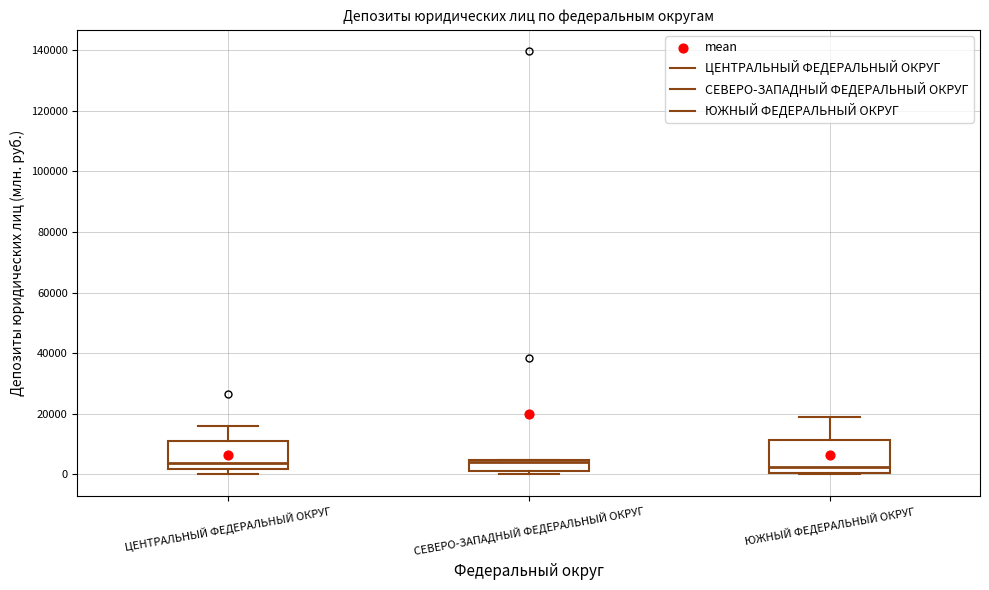

Reading left to right, read every box against the y-axis: the position of its median line, the range the box covers, and the ends of its whiskers. The values are not printed on the chart, so give them approximately, as read against the axis.

ЦЕНТРАЛЬНЫЙ ФЕДЕРАЛЬНЫЙ ОКРУГ: median 4000, box 2000 to 12000, whiskers 0 to 16000
СЕВЕРО-ЗАПАДНЫЙ ФЕДЕРАЛЬНЫЙ ОКРУГ: median 4000 (just below the box's upper edge), box 2000 to 4000, whiskers 0 to 4000
ЮЖНЫЙ ФЕДЕРАЛЬНЫЙ ОКРУГ: median 2000, box 0 to 12000, whiskers 0 to 18000